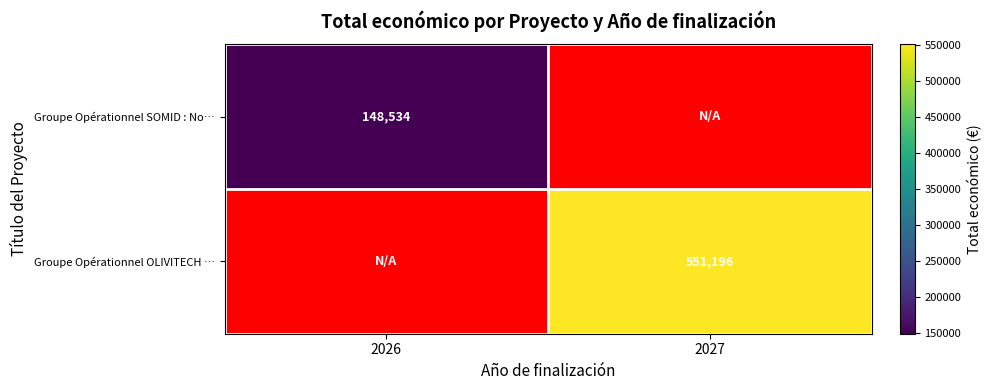

Is the value of Groupe Opérationnel OLIVITECH … at 2027 greater than the value of Groupe Opérationnel SOMID : No… at 2026?

Yes